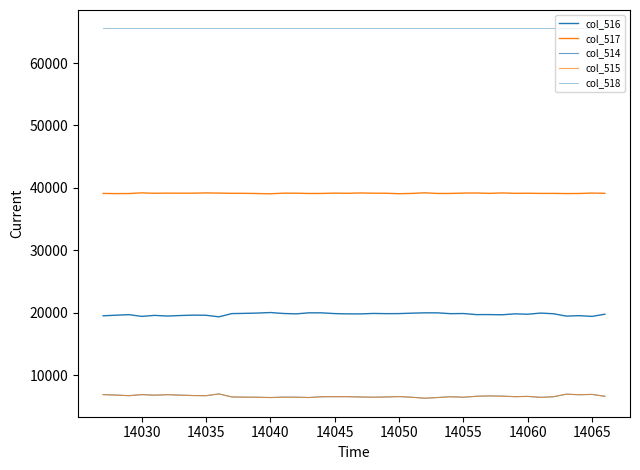

How many lines are shown in the chart?

5